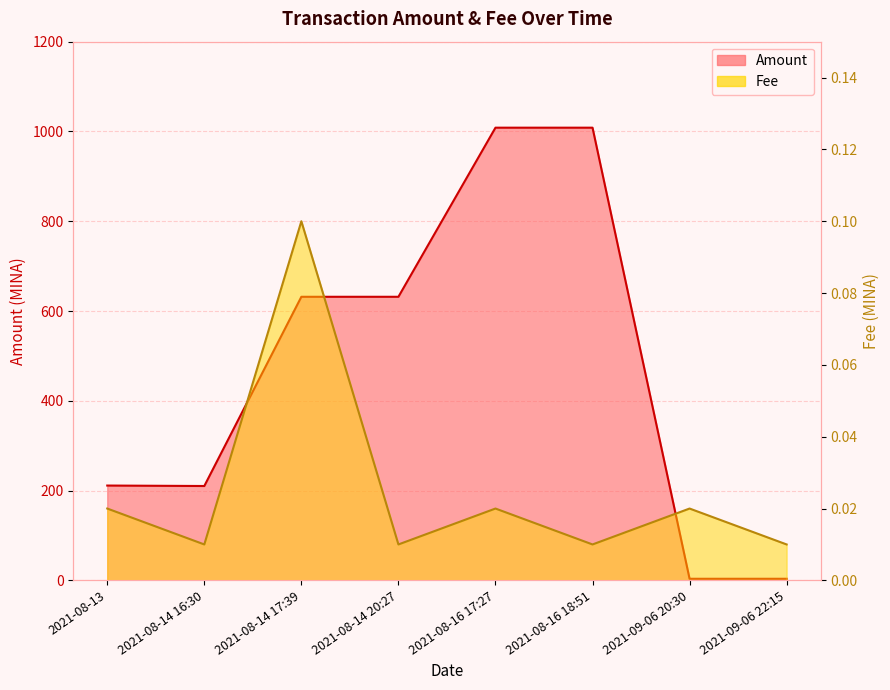

Reading left to right, extract all data points from this chart.

Amount: 211.2	210.2	631.7	631.7	1008.4	1008.4	3.5	3.5
Fee: 0.0	0.0	0.1	0.0	0.0	0.0	0.0	0.0